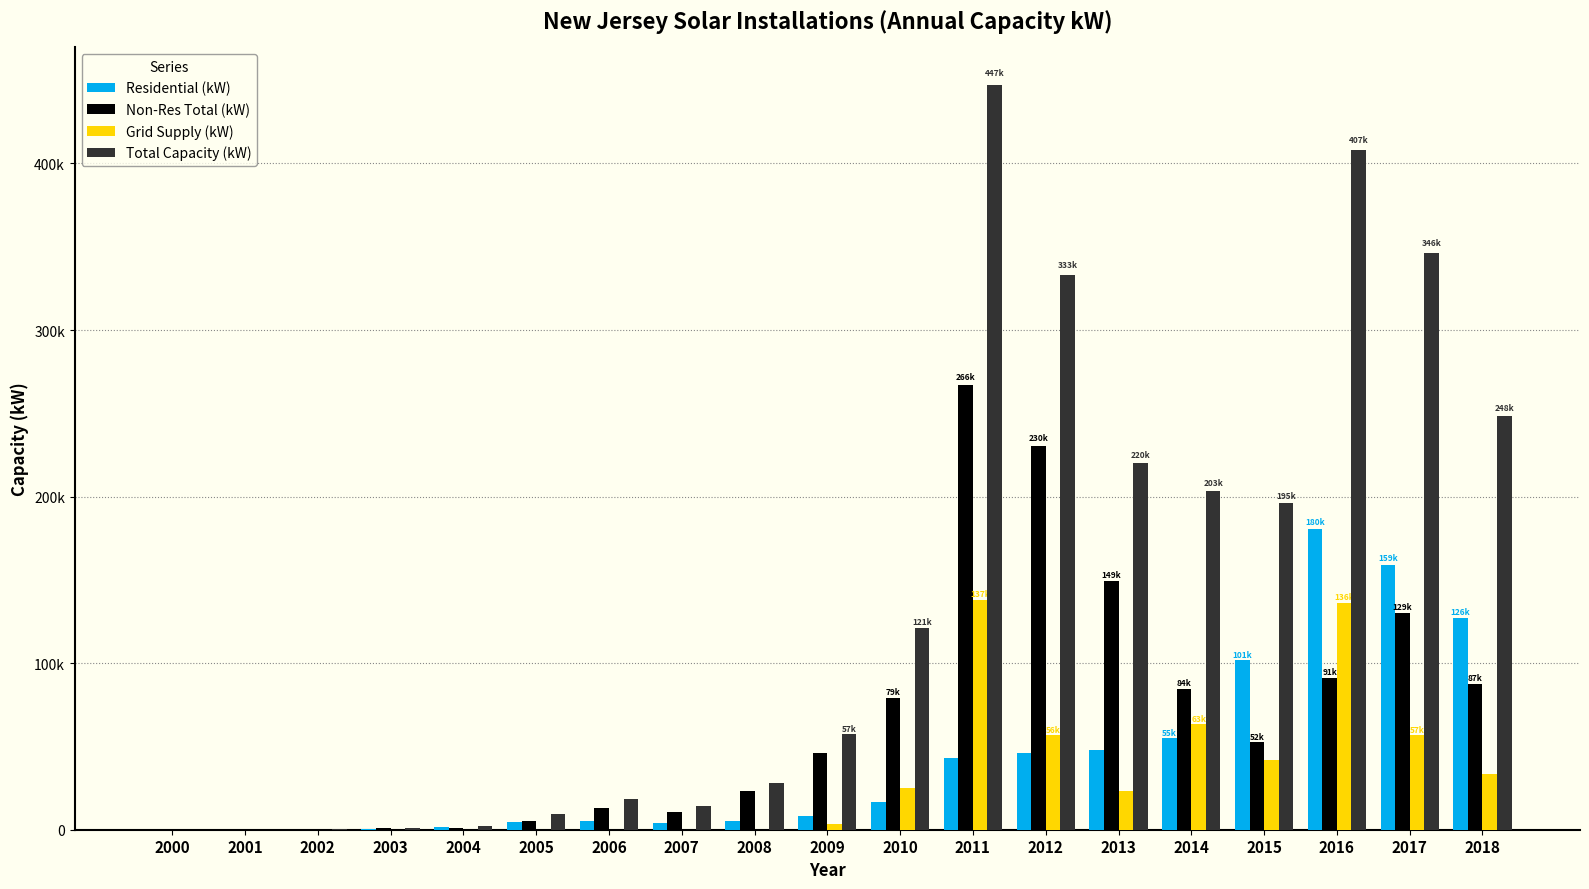

The Grid Supply (kW) series shows 44347.3 at 2018. True or false?

False